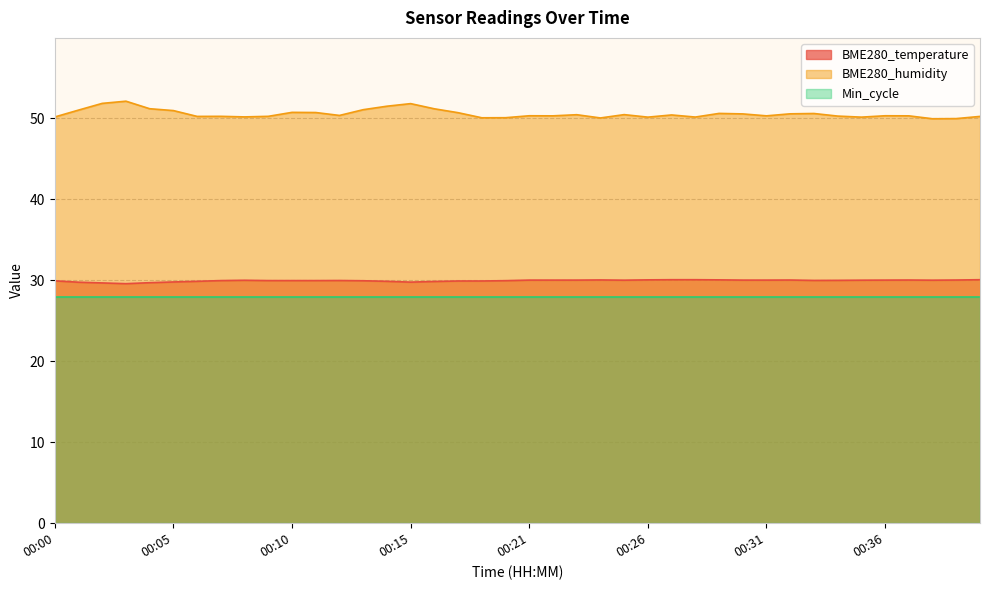

True or false: BME280_humidity and BME280_temperature cross at least once.

False